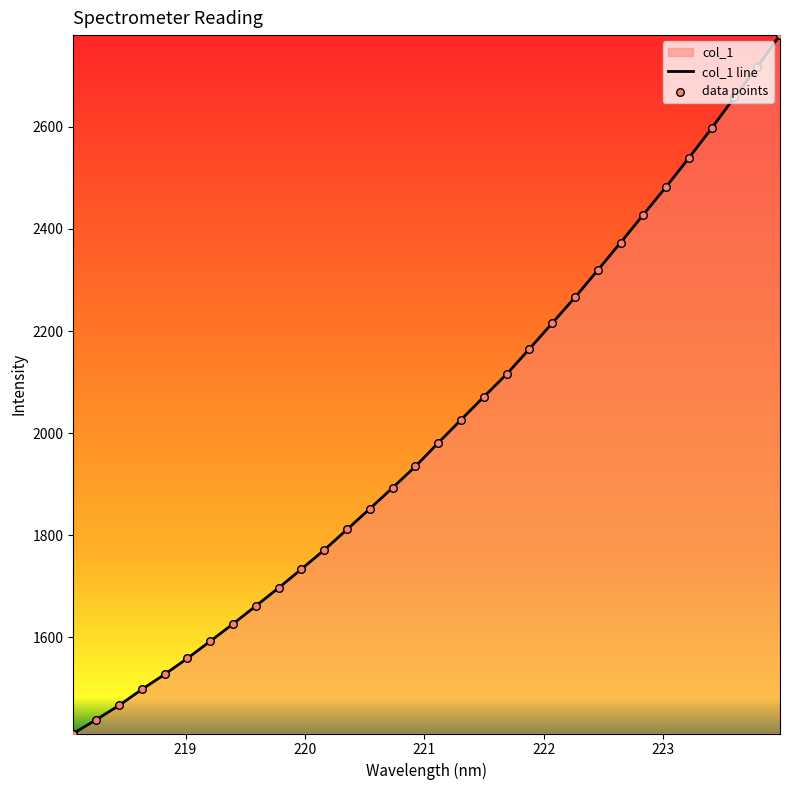

Which has a higher value, 220.3533 or 220.7354?

220.7354